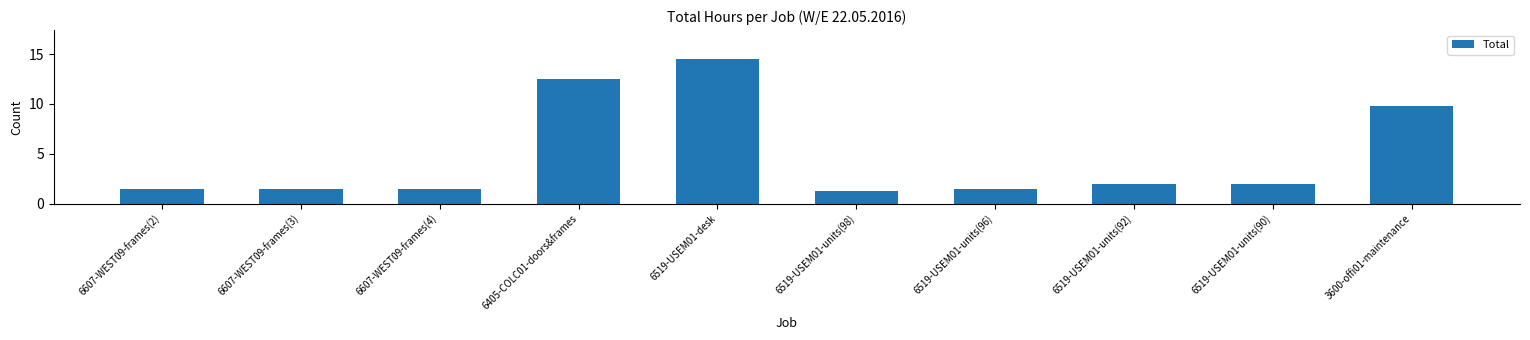

Which category has the lowest value across all series?

6519-USEM01-units(98)